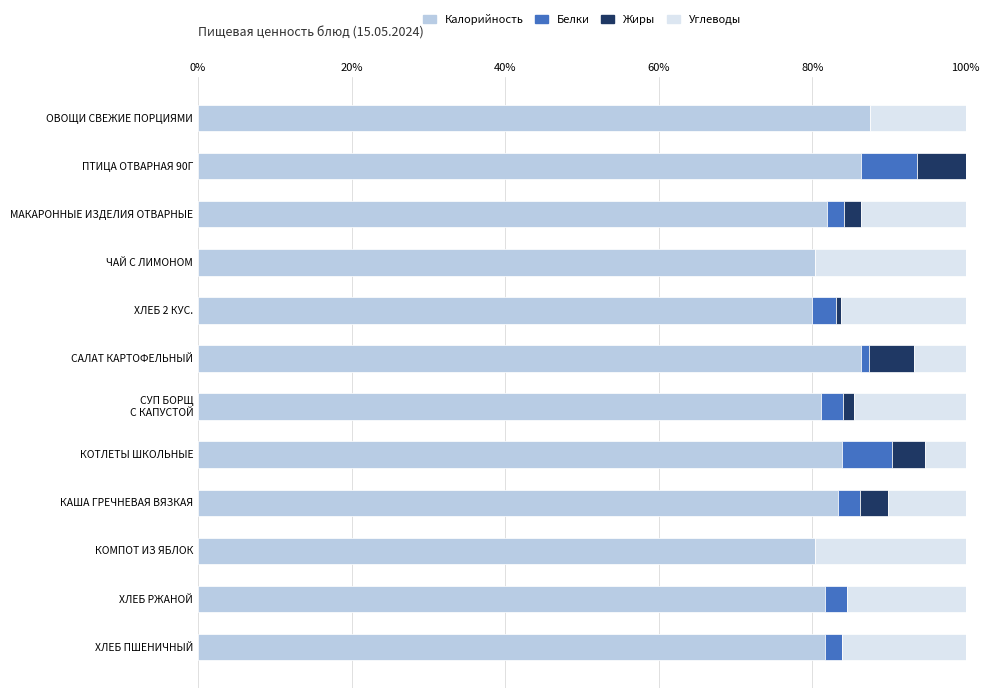

How many categories are shown in the chart?

12